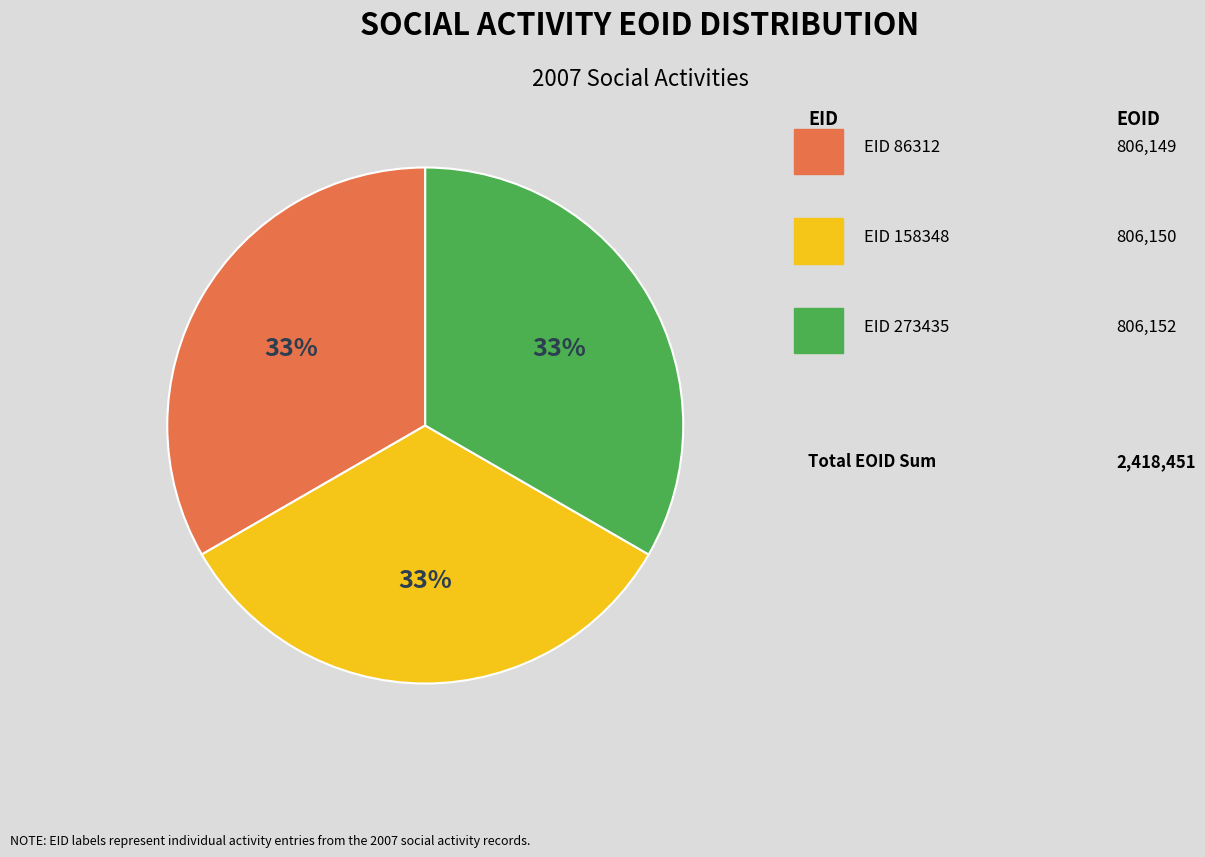

To the nearest percent, what is the average slice percentage?

33%